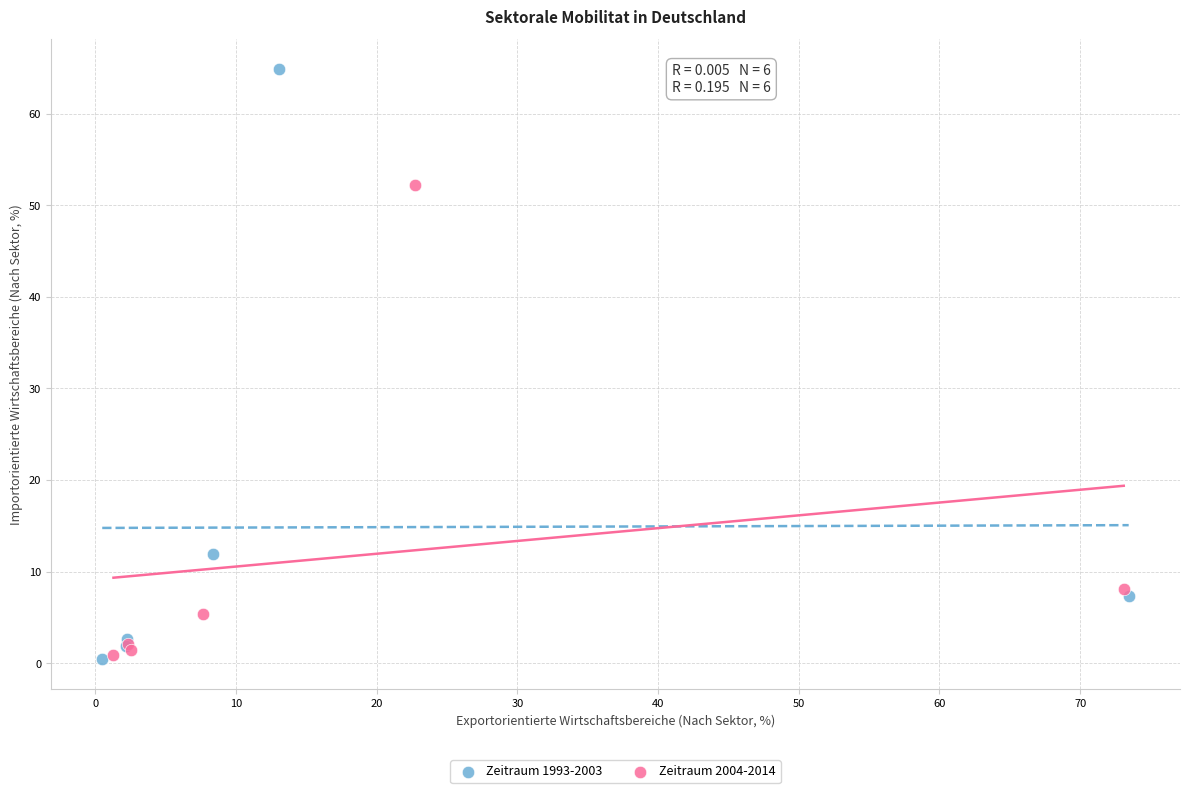

Which series has the largest Y range (max minus min)?

Zeitraum 1993-2003